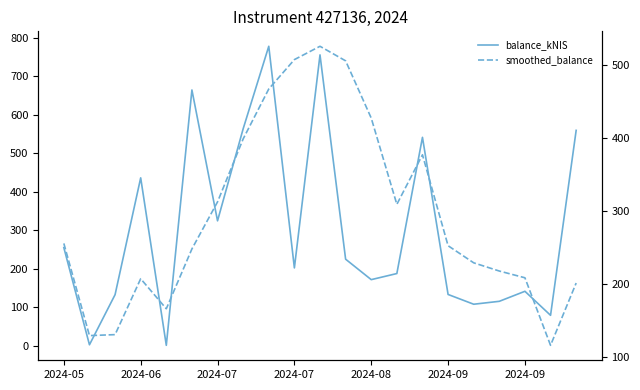

In smoothed_balance, how many points are lower than both neighbors (excluding endpoints)?

4